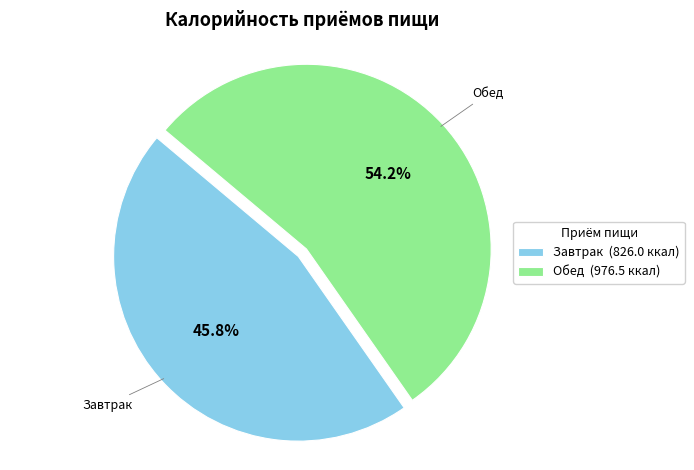

Is it true that Обед is 54% of the pie?

True